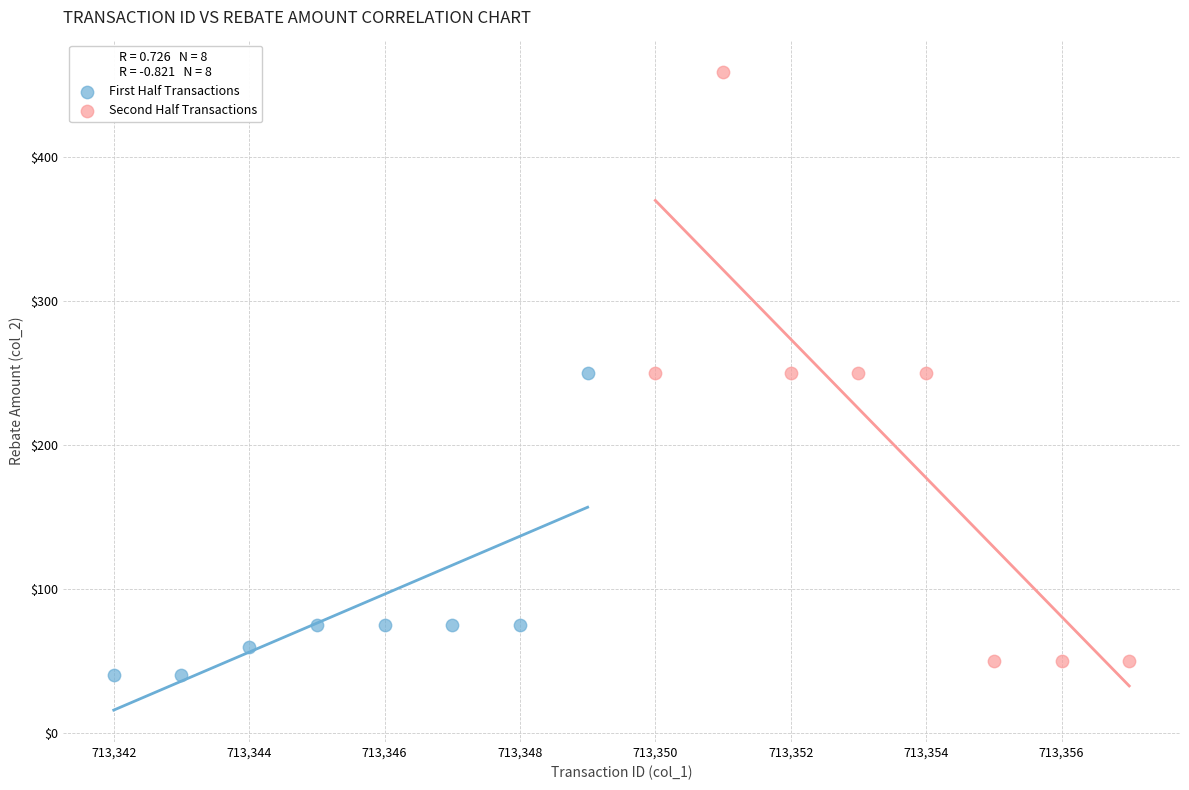

Which series contains the highest Y value?

Second Half Transactions